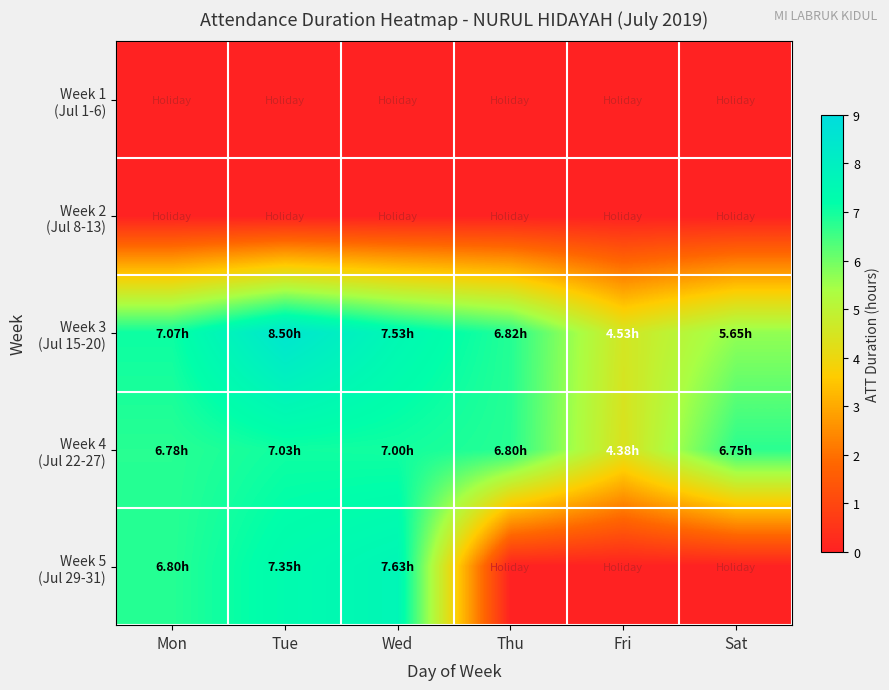

At how many categories does at least one series exceed 7?

3